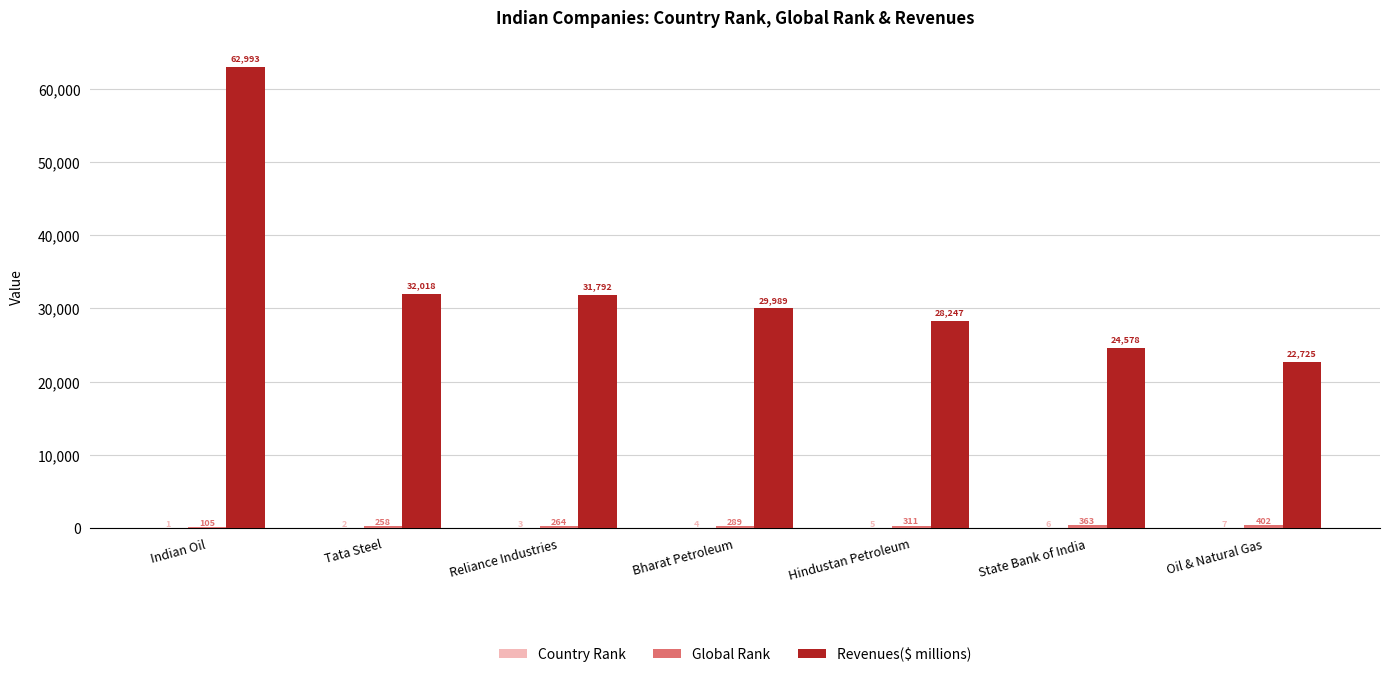

What is the maximum value shown in the chart?

62993